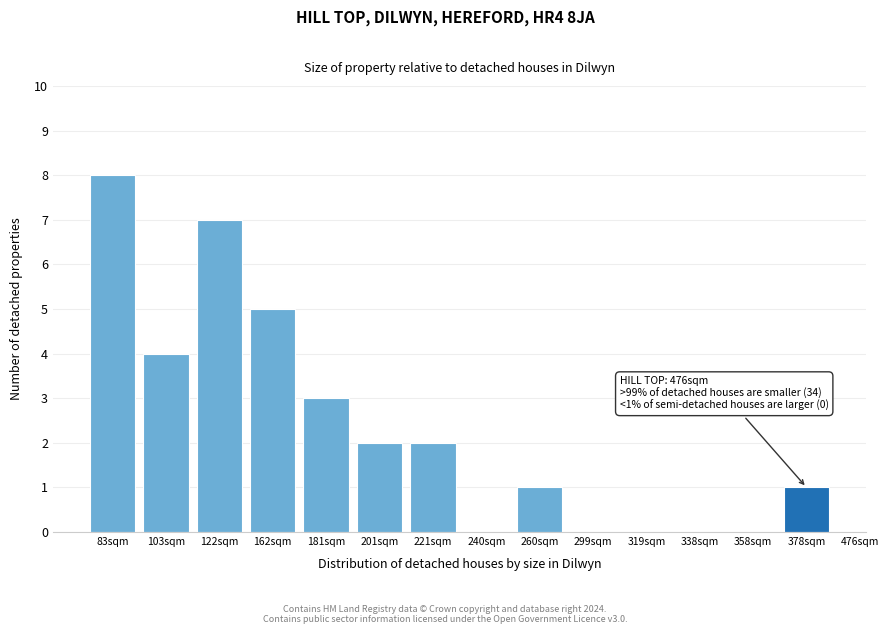

Reading left to right, transcribe all the data shown in this chart.

83sqm=8	103sqm=4	122sqm=7	162sqm=5	181sqm=3	201sqm=2	221sqm=2	240sqm=0	260sqm=1	299sqm=0	319sqm=0	338sqm=0	358sqm=0	378sqm=1